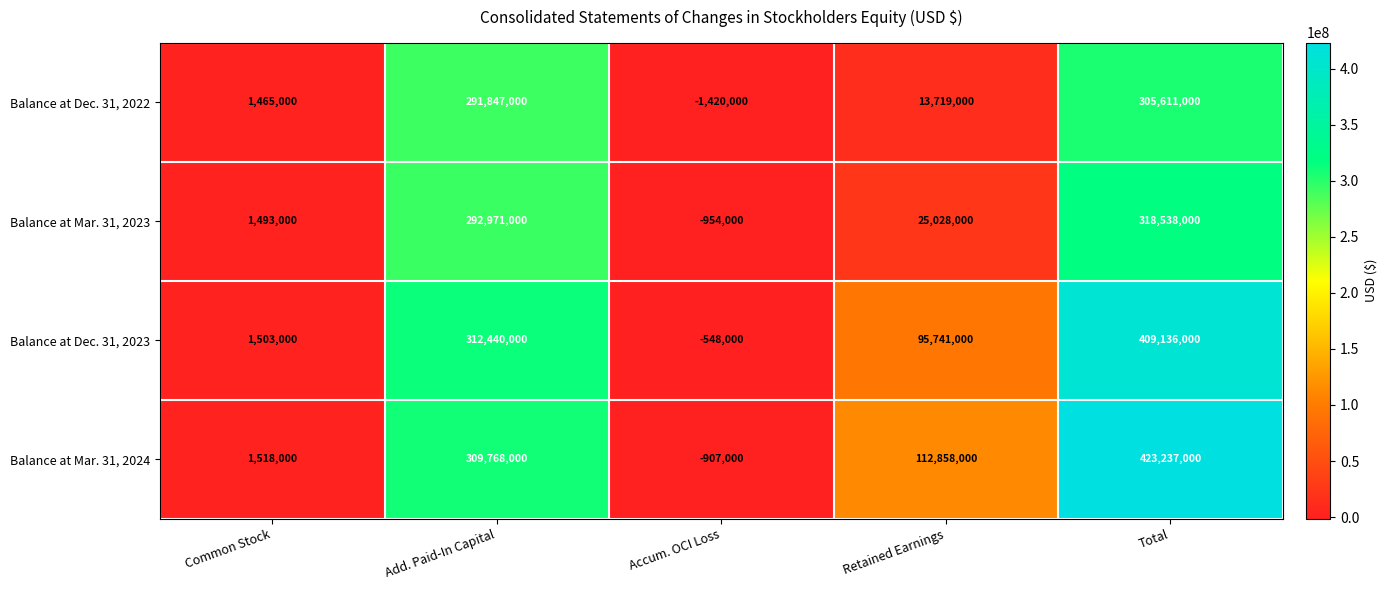

Which series has the widest spread of values?

Balance at Mar. 31, 2024